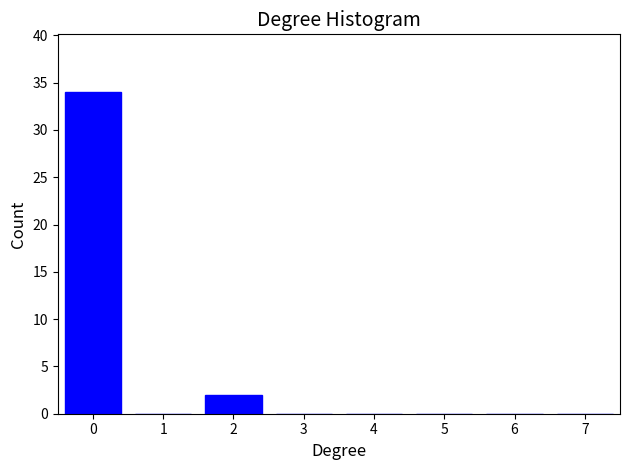

Which range on the x-axis has the tallest bar?

-0.5 to 0.5